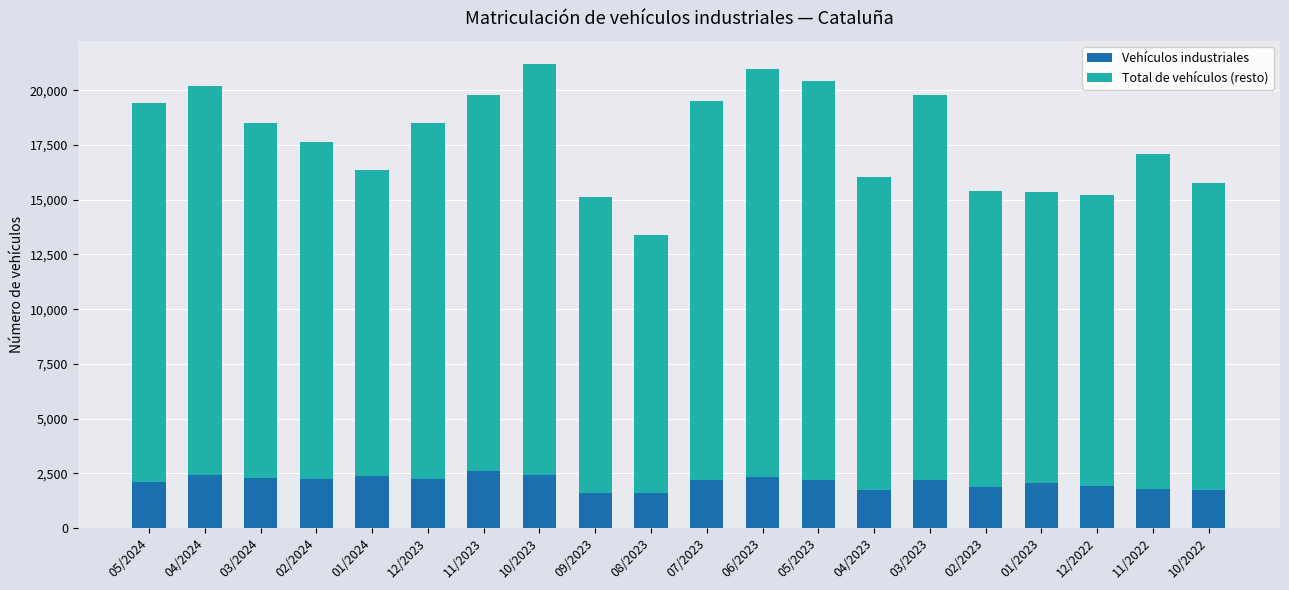

What is the difference between the maximum and minimum values in the Vehículos industriales series?

1004